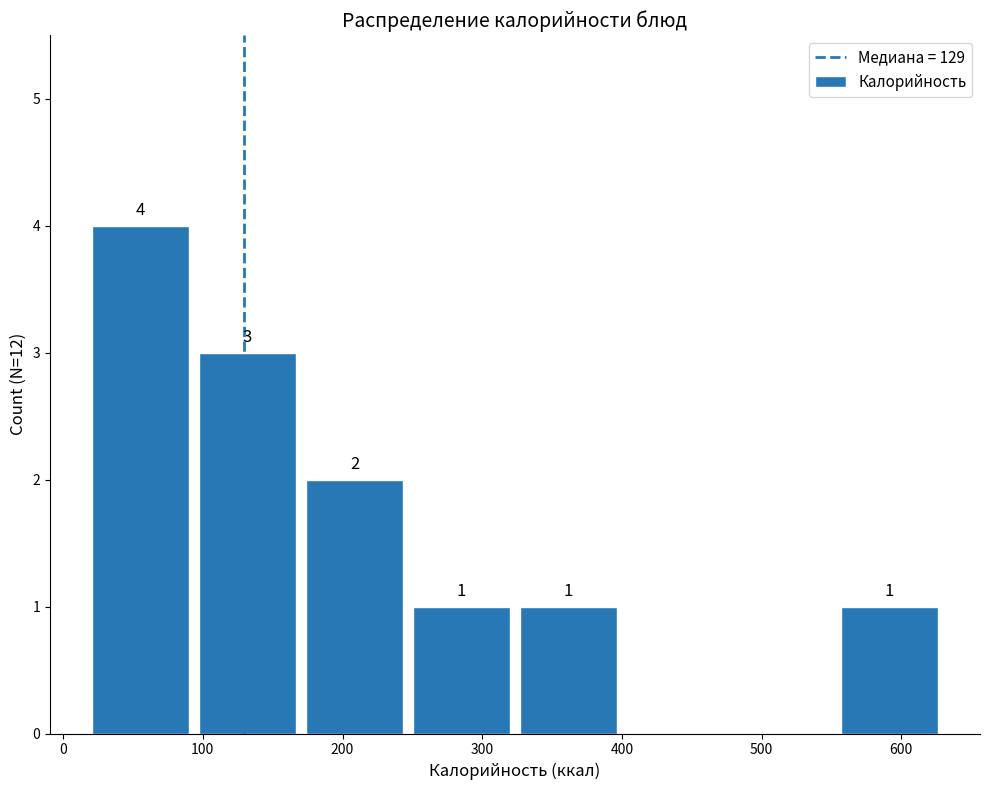

Over which range of the x-axis is the bar tallest?

20 to 90